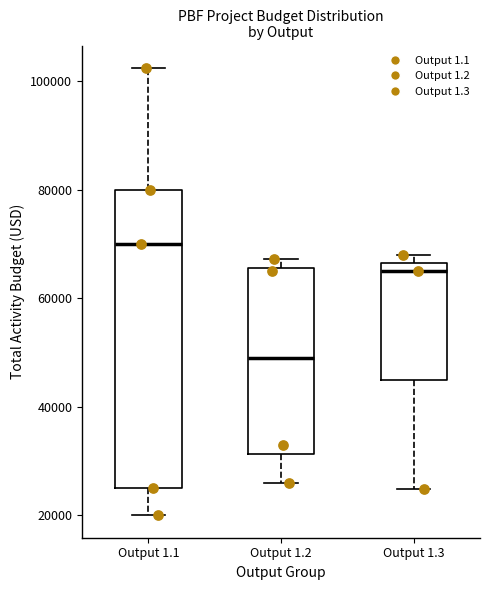

Reading left to right, transcribe this box plot: for each box, give where its median line is, the range the box spans, and where its two whiskers end, as read against the y-axis. The values are not printed on the chart, so give them approximately, as read against the axis.

Output 1.1: median 70000, box 26000 to 80000, whiskers 20000 to 102000
Output 1.2: median 50000, box 32000 to 66000, whiskers 26000 to 68000
Output 1.3: median 66000 (just below the box's upper edge), box 44000 to 66000, whiskers 24000 to 68000